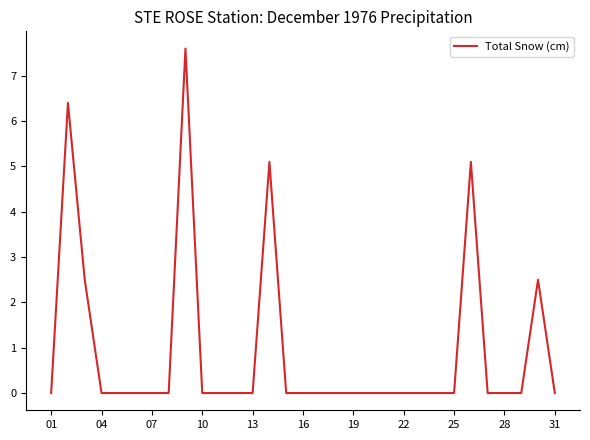

Reading left to right, transcribe all the data shown in this chart.

0.0	6.4	2.5	0.0	0.0	0.0	0.0	0.0	7.6	0.0	0.0	0.0	0.0	5.1	0.0	0.0	0.0	0.0	0.0	0.0	0.0	0.0	0.0	0.0	0.0	5.1	0.0	0.0	0.0	2.5	0.0